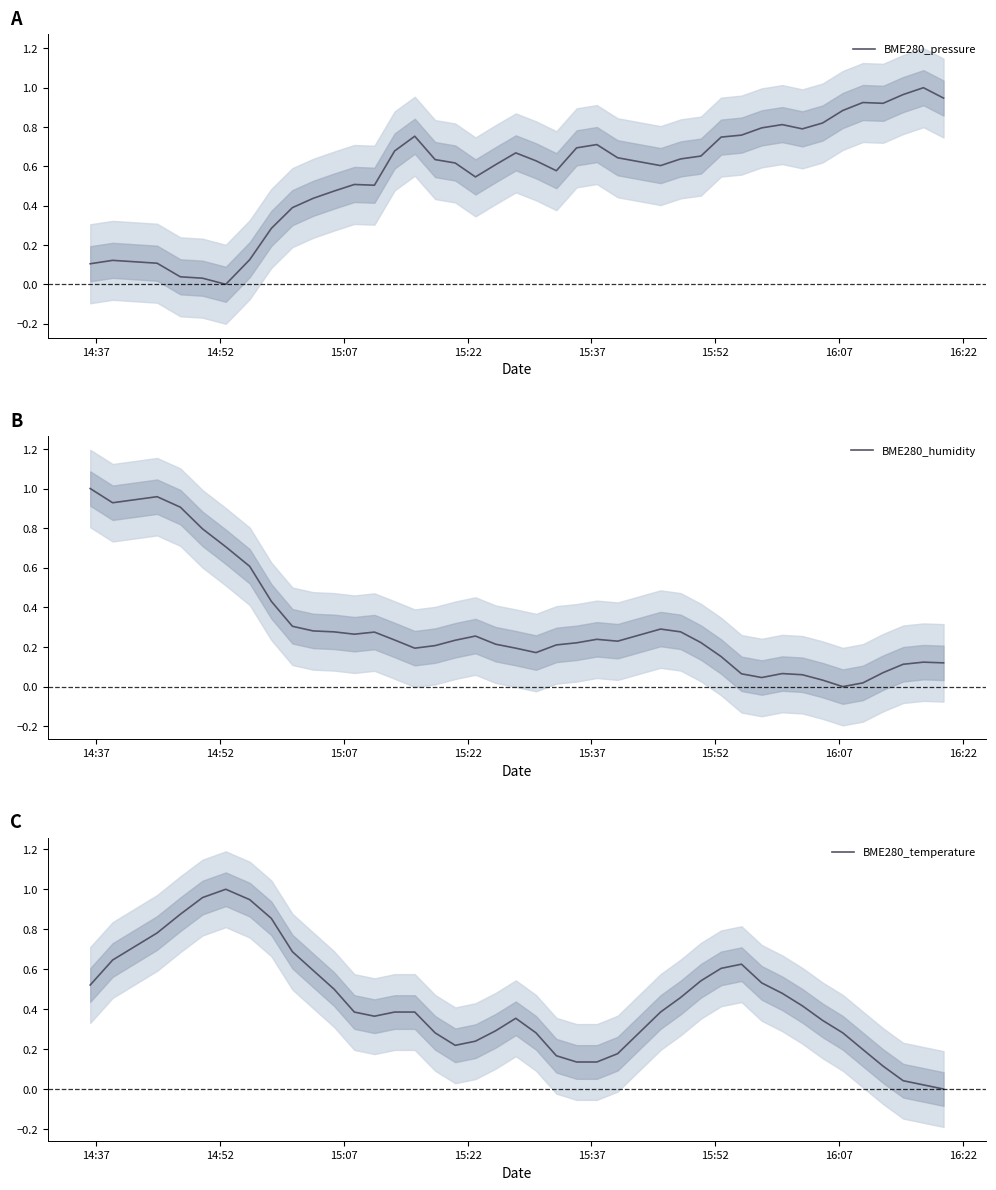

After their last crossing, which series has the higher values: BME280_temperature or BME280_pressure?

BME280_pressure